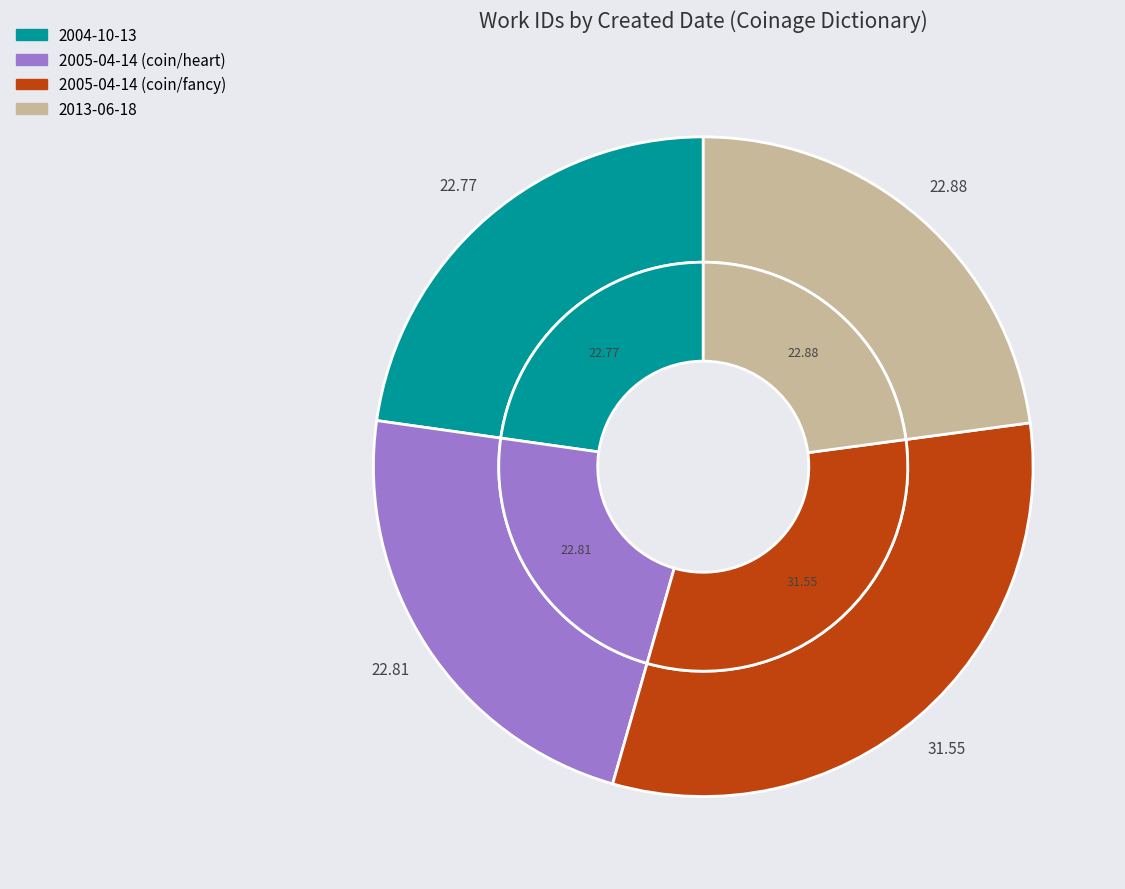

Is it true that 2013-06-18 is 23% of the pie?

True